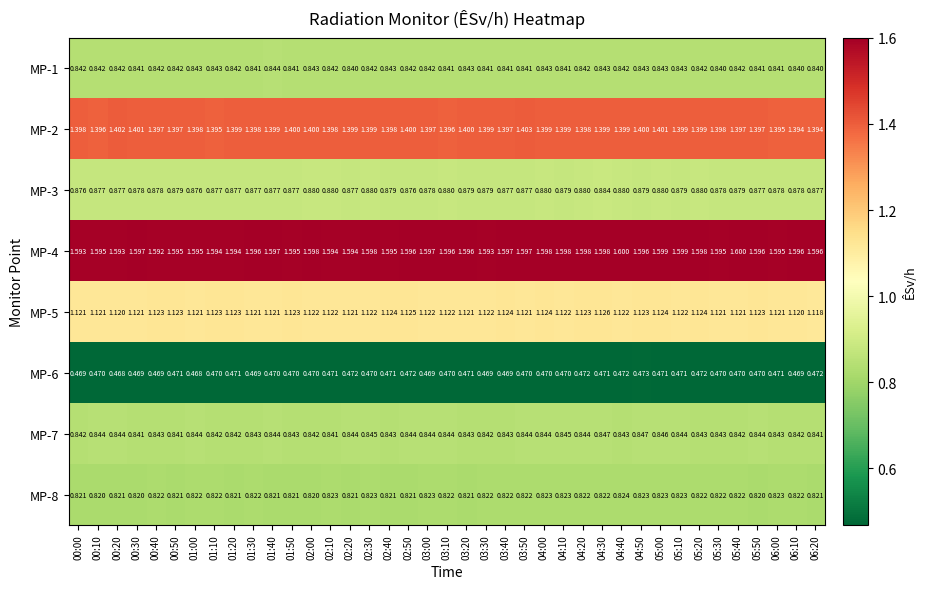

Is the value of MP-5 at 06:10 greater than the value of MP-4 at 01:50?

No